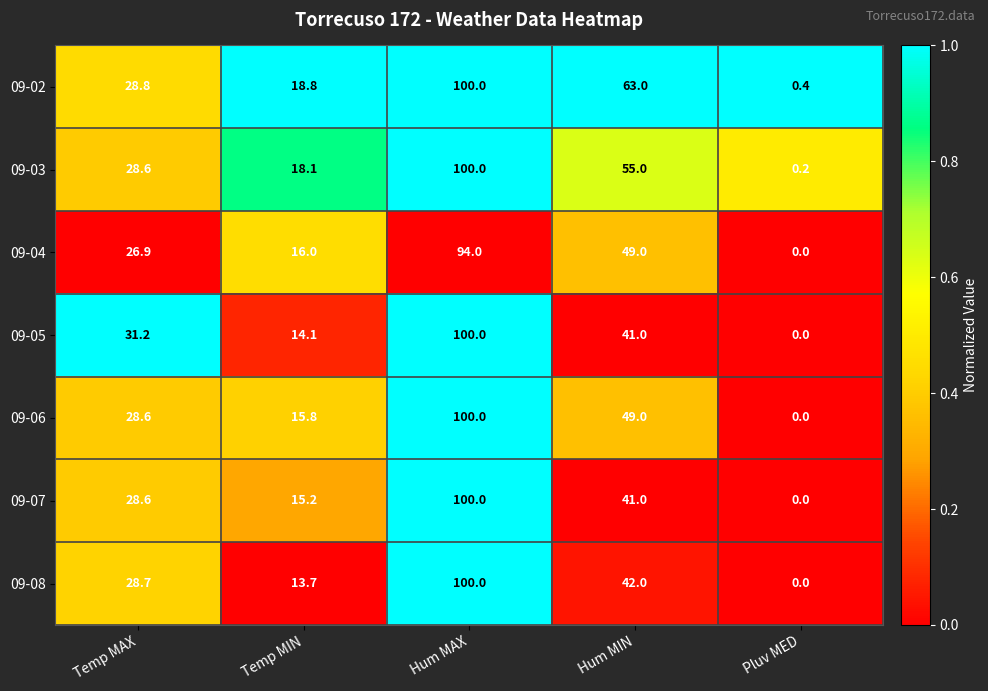

What is the spread (max minus min) of values at Pluv MED?

0.4